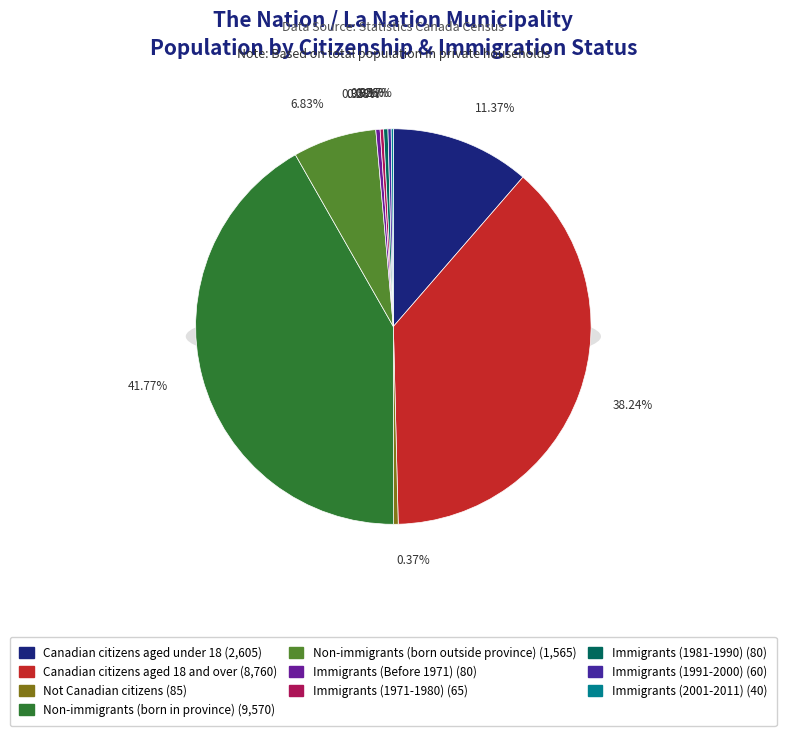

Count the number of slices in the pie.

10